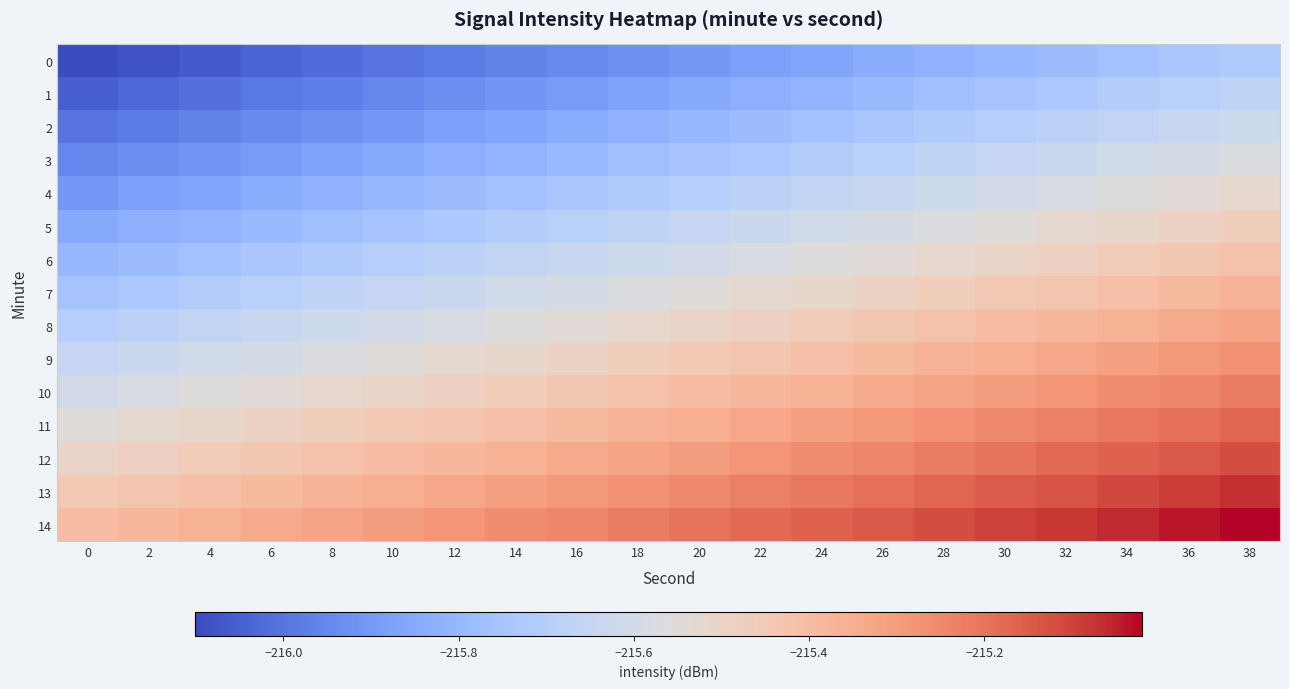

What is the total value across all series at 14?

-3234.2